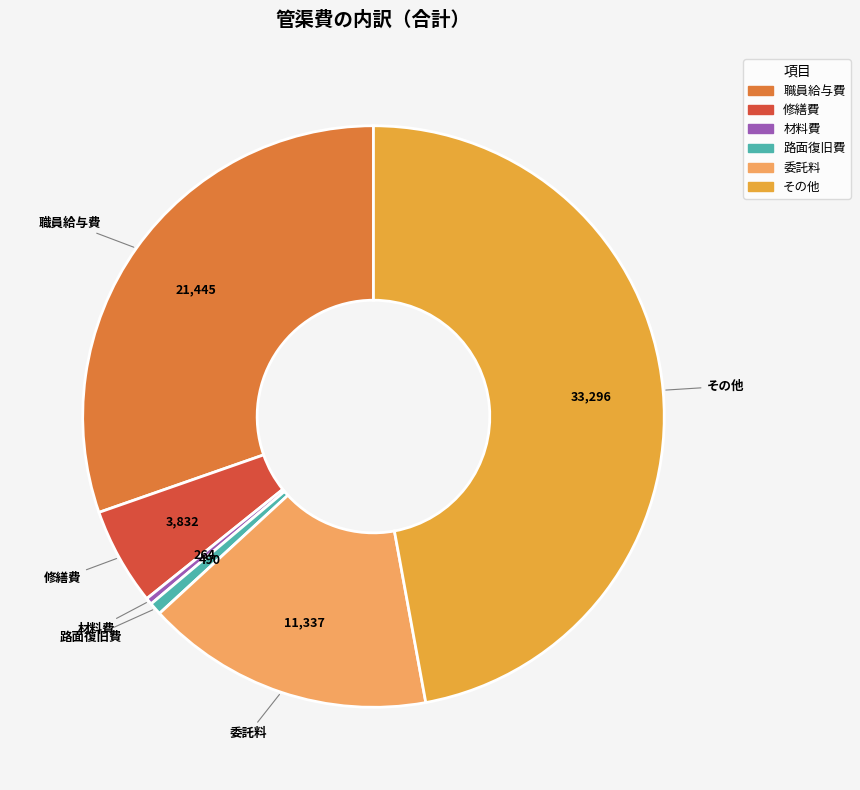

Which category has the biggest portion of the pie?

その他